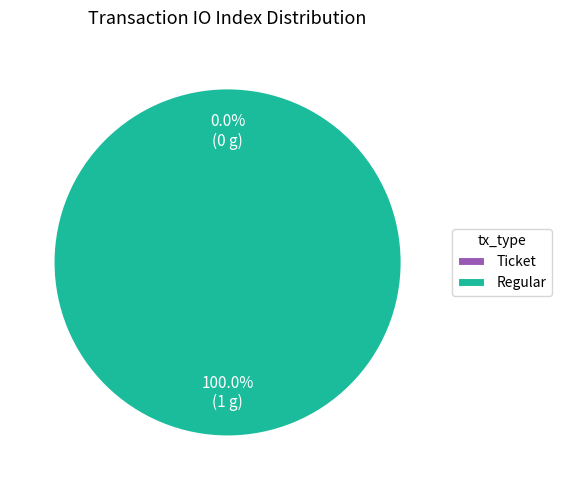

Which slice is the smallest?

Ticket